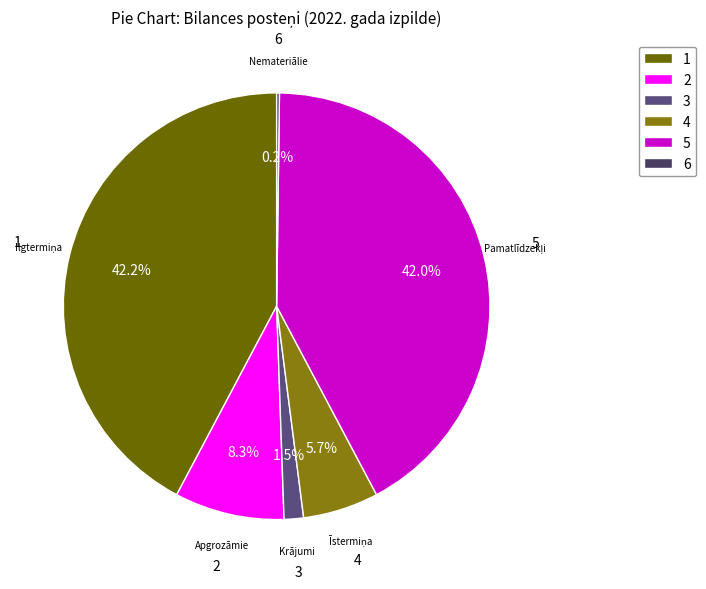

Is there any slice that represents more than half of the pie?

No